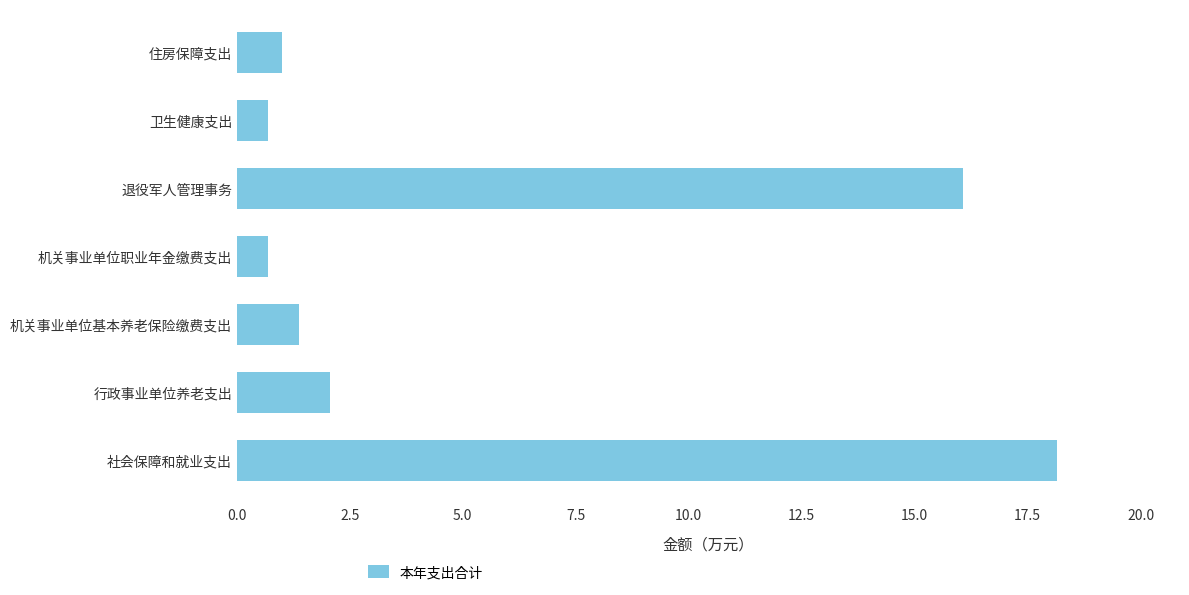

What is the sum of all values?

40.1